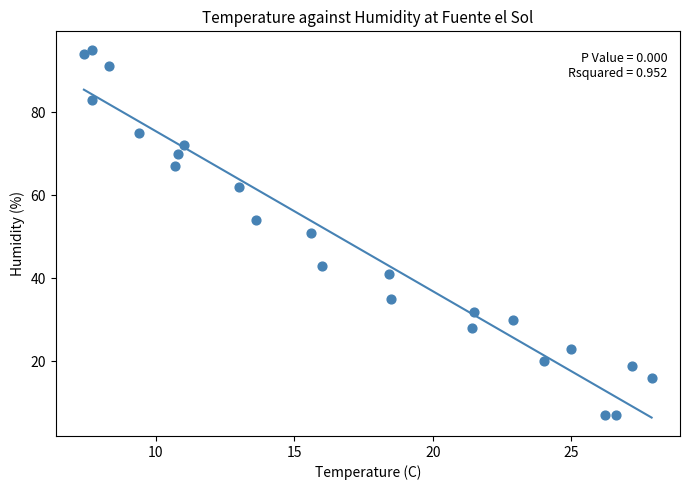

What is the range of Y values (max minus min)?

88